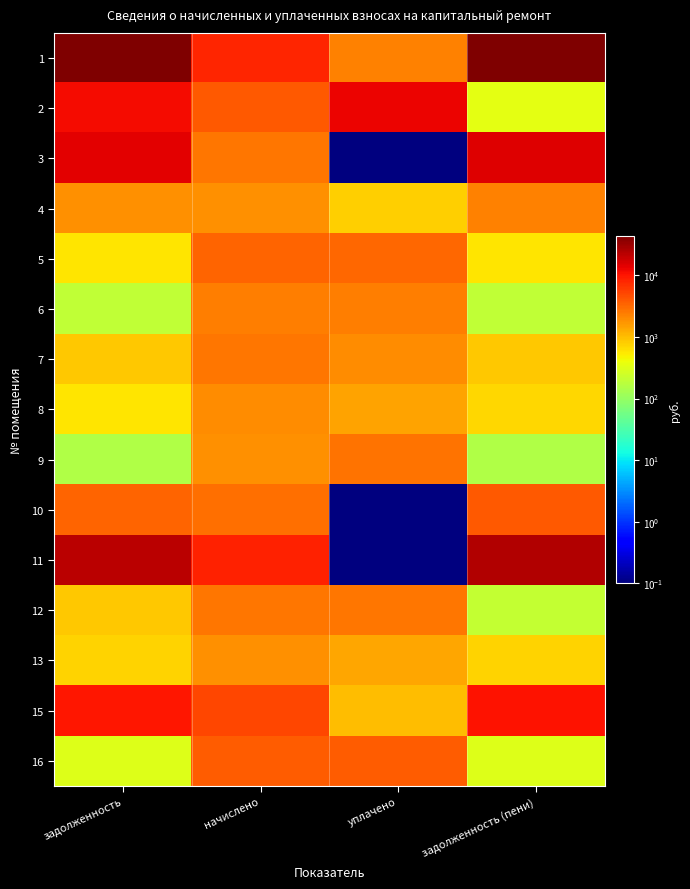

Which has a higher value, задолженность or уплачено?

задолженность